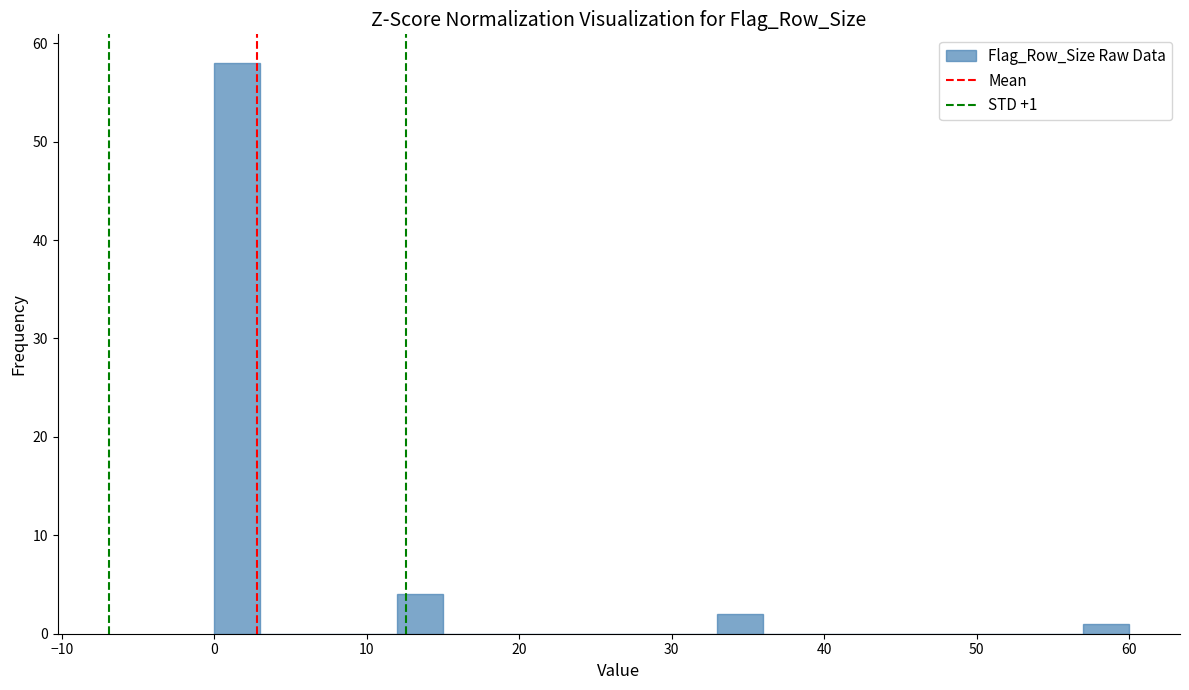

Around what value on the x-axis is the tallest bar? Give the approximate position of its centre, as read against the axis.

2